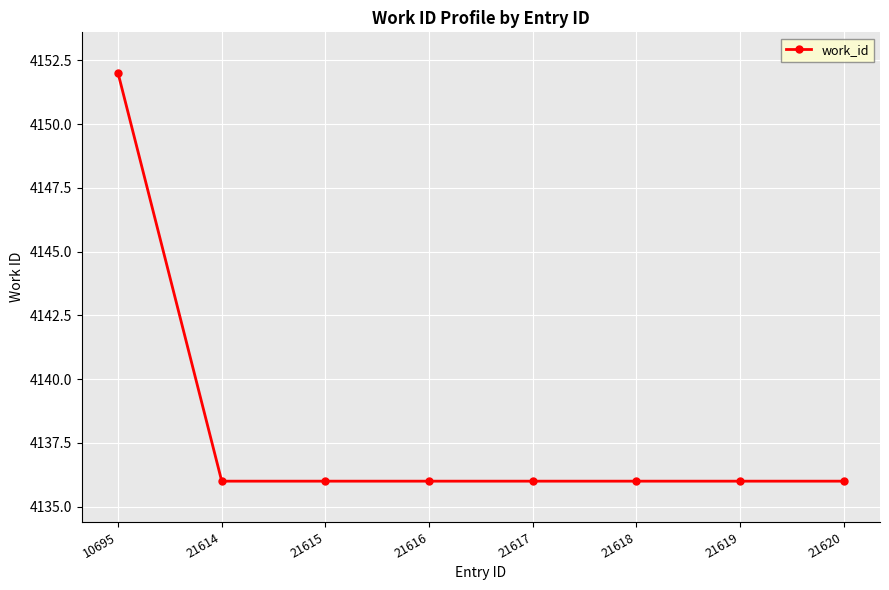

What is the greatest value displayed?

4152